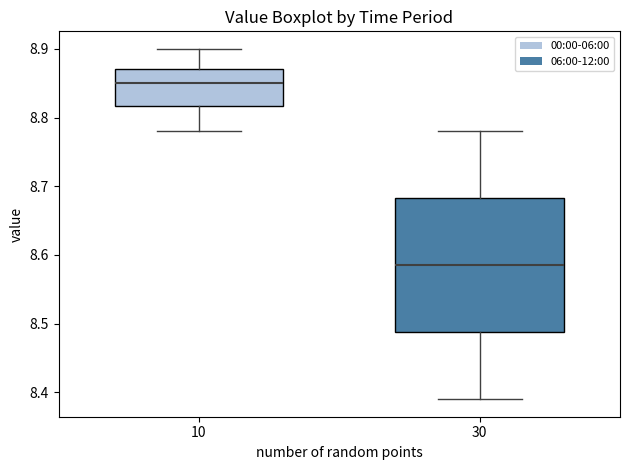

Which box's median line is the highest?

10